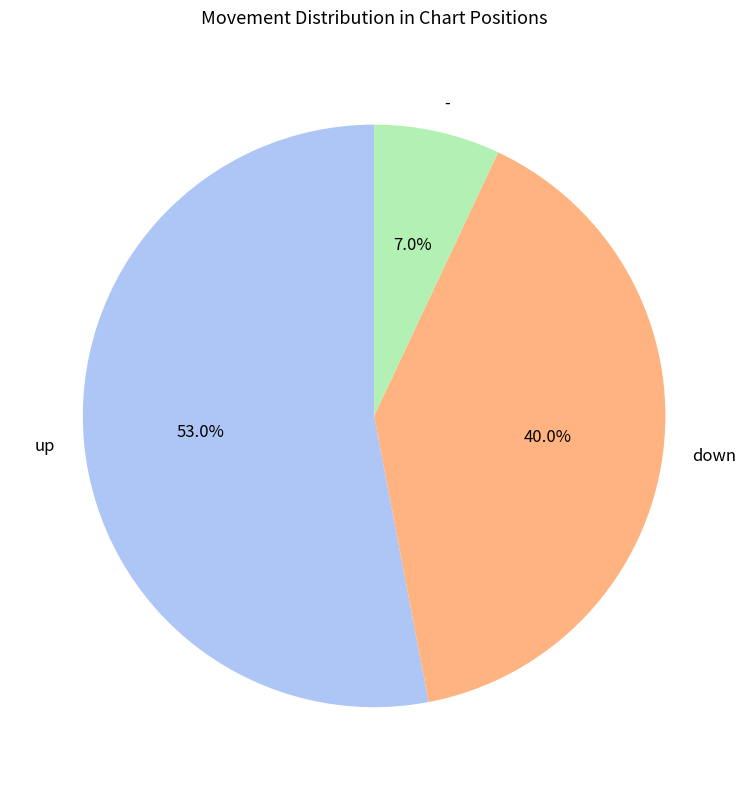

Which has a higher value, up or down?

up